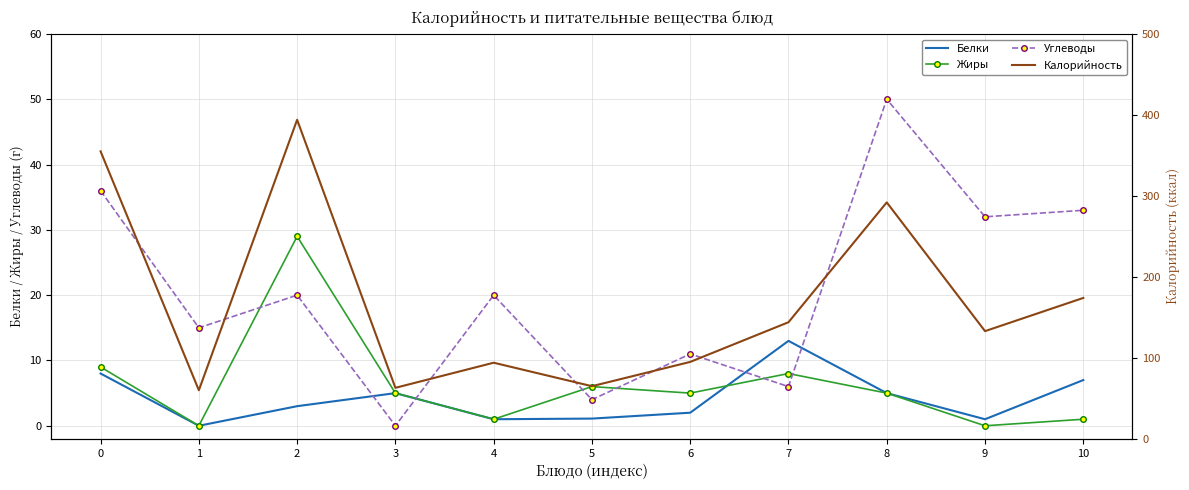

Reading left to right, transcribe all the data shown in this chart.

Белки: 0=8.0	1=0.0	2=3.0	3=5.0	4=1.0	5=1.1	6=2.0	7=13.0	8=5.0	9=1.0	10=7.0
Жиры: 0=9.0	1=0.0	2=29.0	3=5.0	4=1.0	5=6.0	6=5.0	7=8.0	8=5.0	9=0.0	10=1.0
Углеводы: 0=36.0	1=15.0	2=20.0	3=0.0	4=20.0	5=4.0	6=11.0	7=6.0	8=50.0	9=32.0	10=33.0
Калорийность: 0=355.0	1=60.0	2=394.0	3=63.0	4=94.0	5=65.0	6=95.0	7=144.0	8=292.0	9=133.0	10=174.0